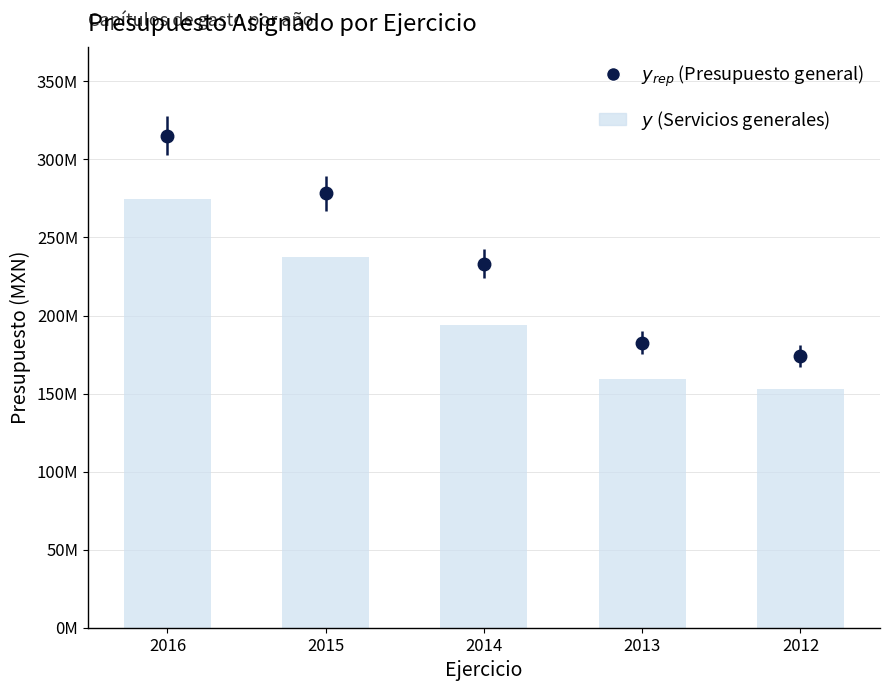

Is it true that the value at 2015 is 113977104?

False